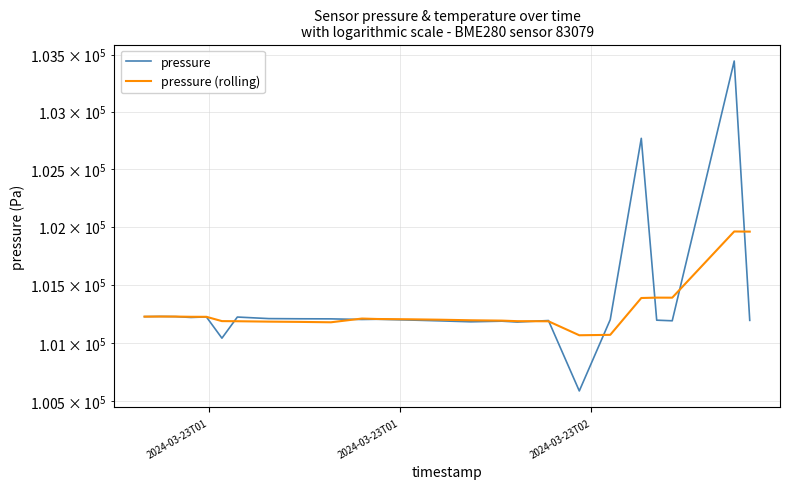

The value of pressure (rolling) at 14 is 148446.9. True or false?

False